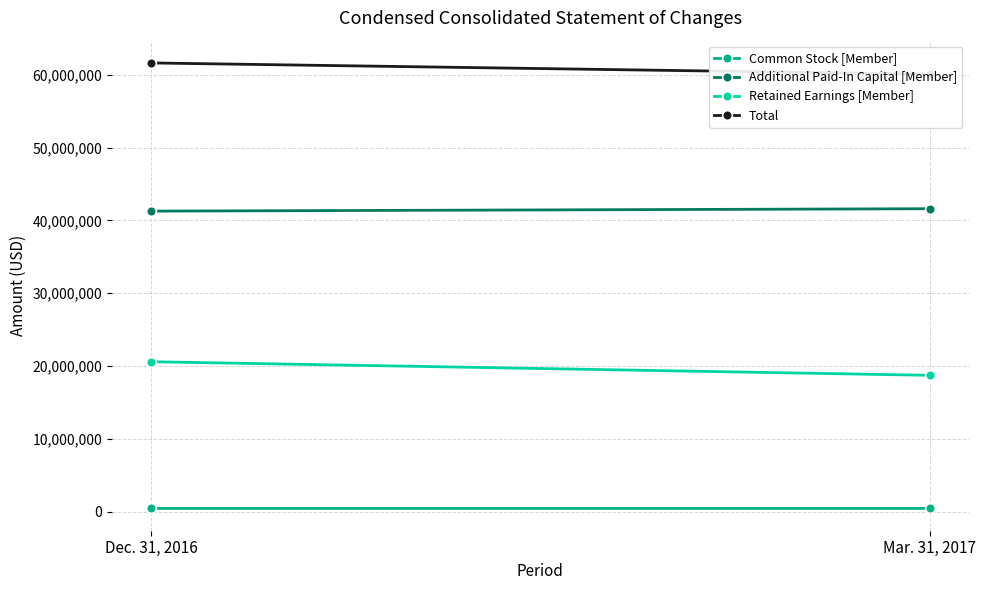

What is the total value across all series at Mar. 31, 2017?

120873173